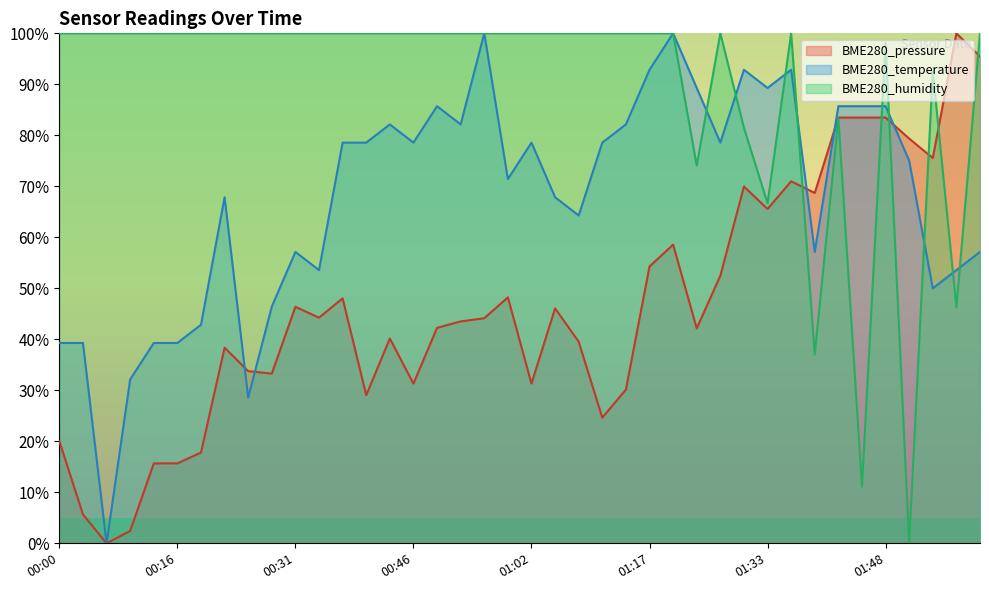

What are all the series names shown in the legend?

BME280_pressure, BME280_temperature, BME280_humidity